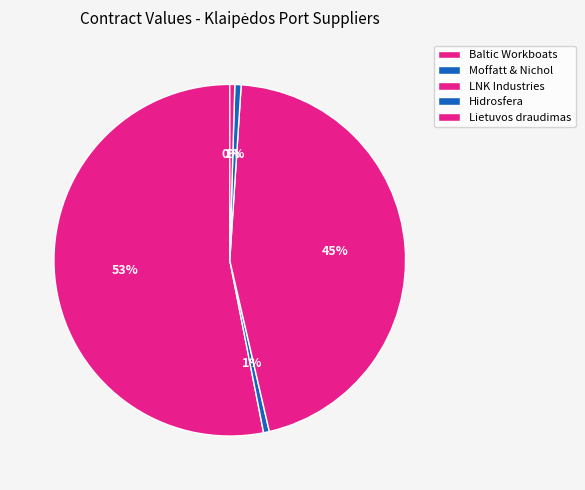

True or false: Moffatt & Nichol accounts for 9% of the total.

False